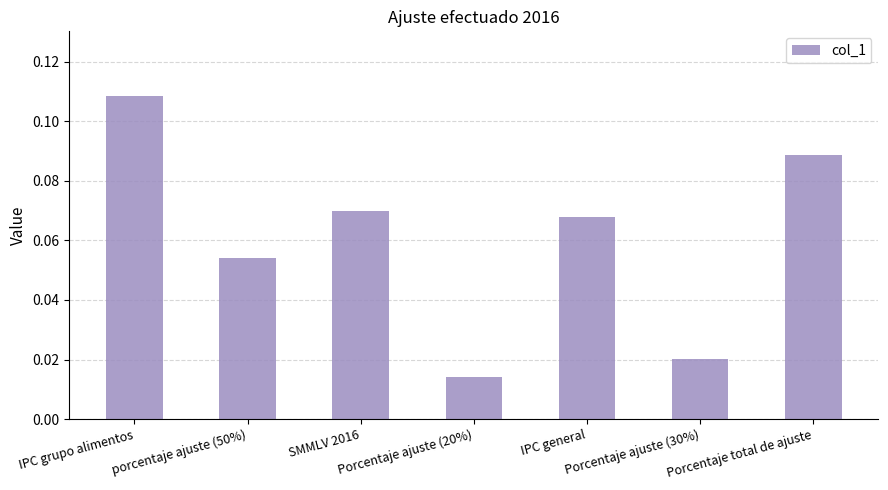

What is the sum of all values?

0.4